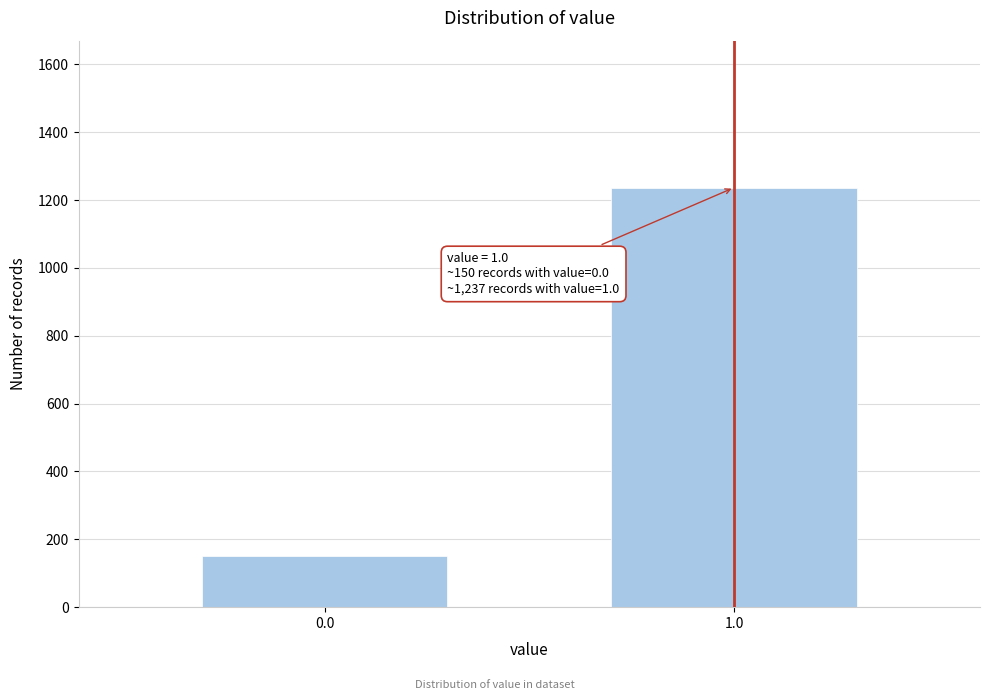

Reading right to left, list all the values displayed in this chart.

1.0=1237.1	0.0=149.9